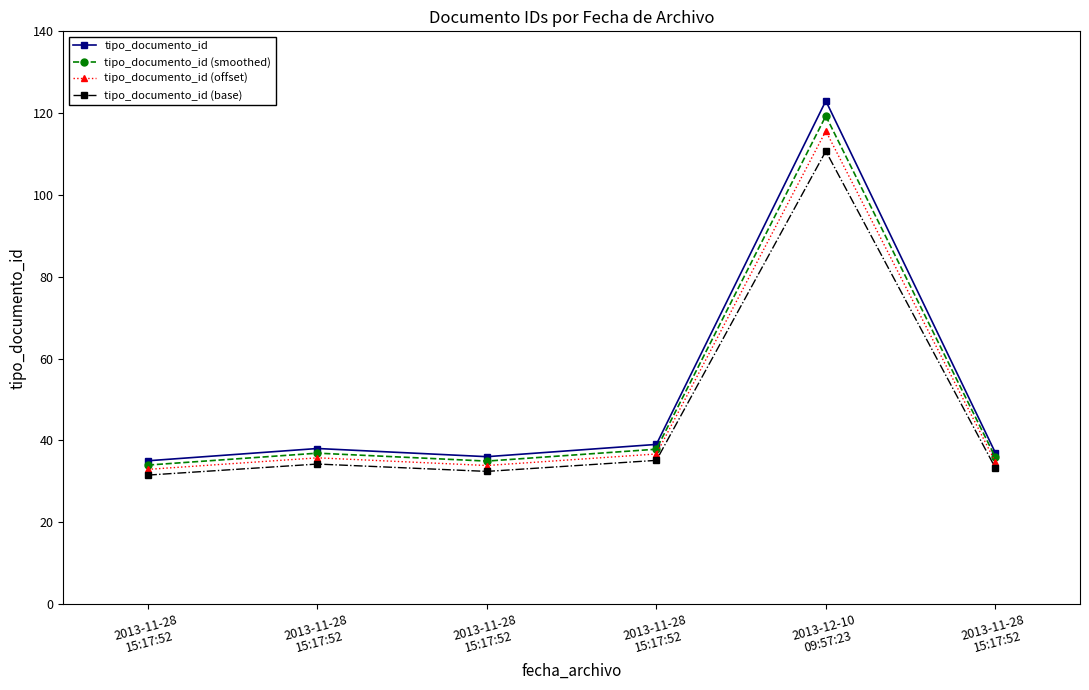

True or false: tipo_documento_id has a value of 39.0 at 2013-11-28
15:17:52.

True